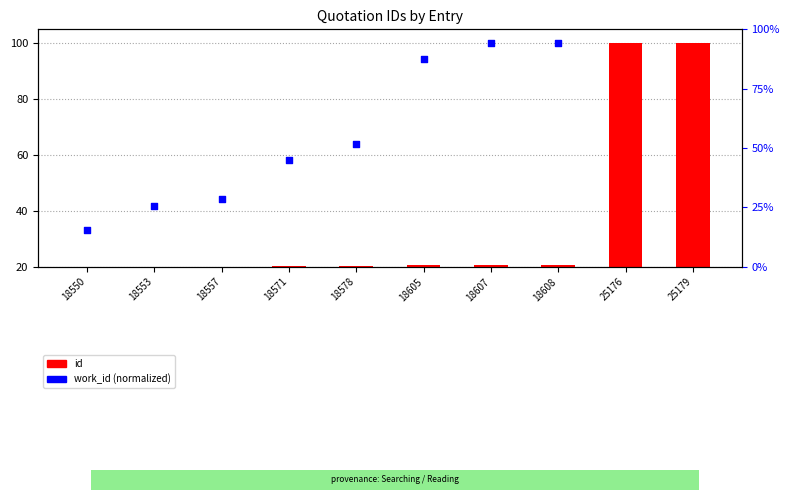

Which series contains the highest Y value?

work_id (normalized)